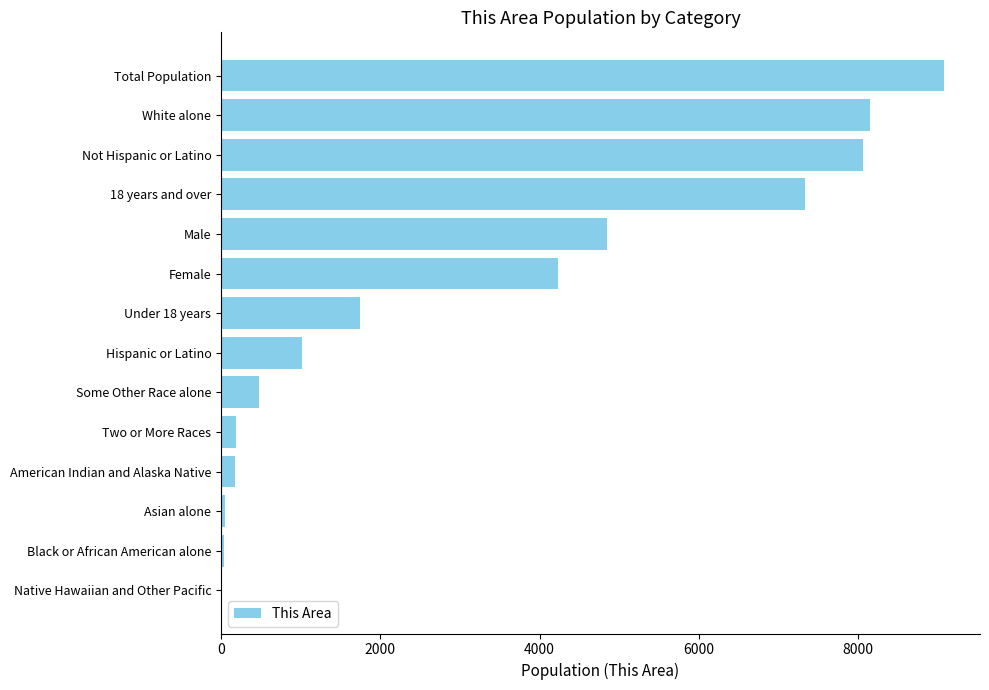

What value does the data have at Total Population?

9075